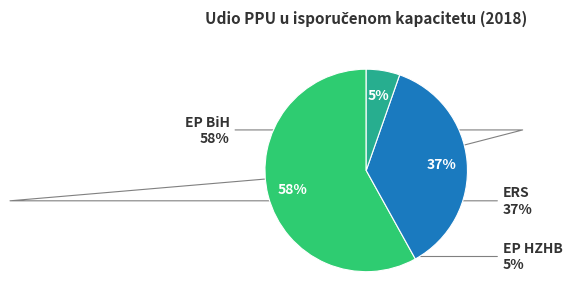

Is there any slice that represents more than half of the pie?

Yes